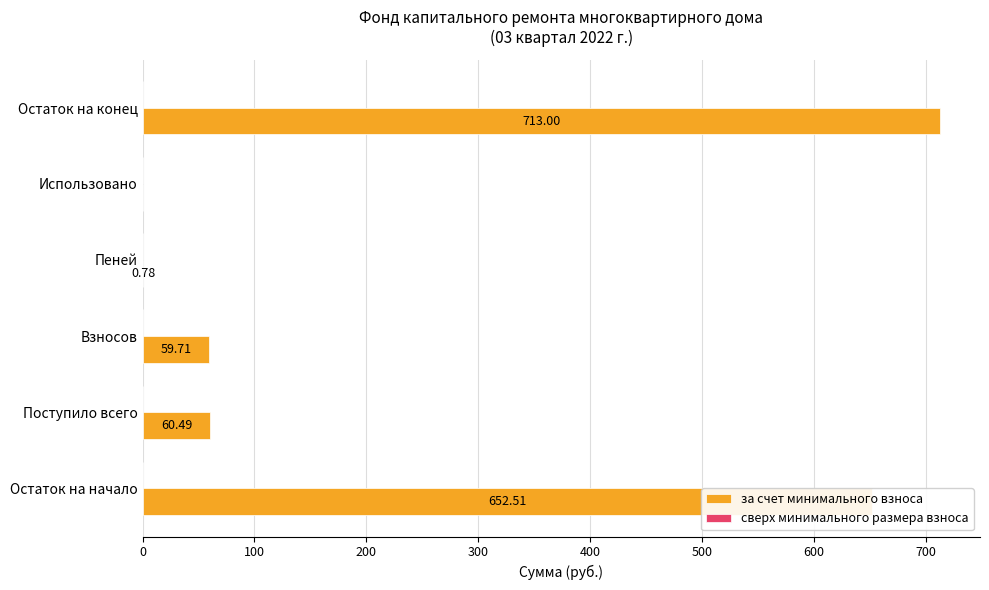

What is the sum of the values at Поступило всего and Взносов?

120.2